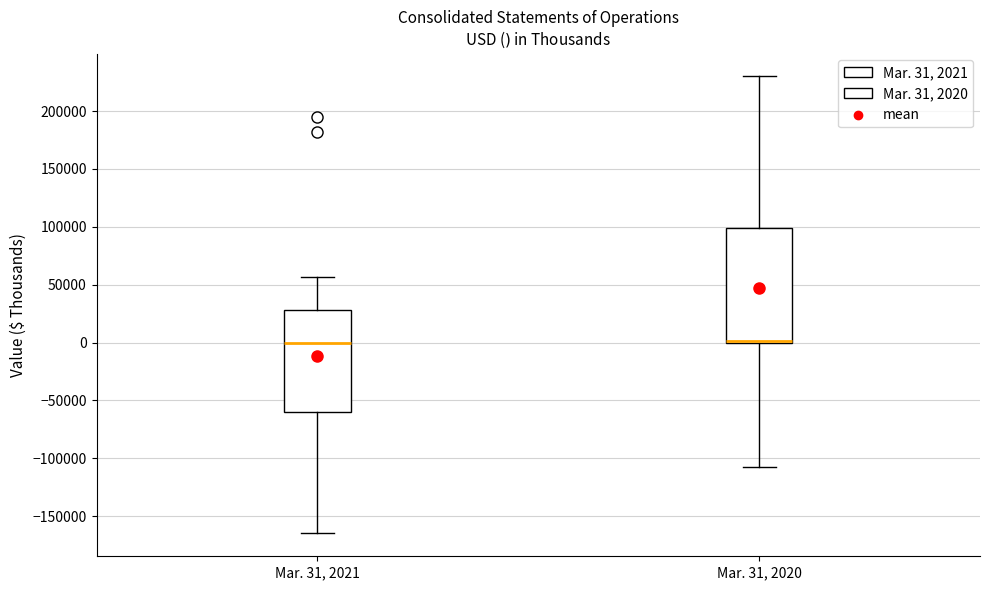

Where does the upper whisker of the box for Mar. 31, 2020 end on the y-axis? The values are not printed on the chart, so give them approximately, as read against the axis.

230000